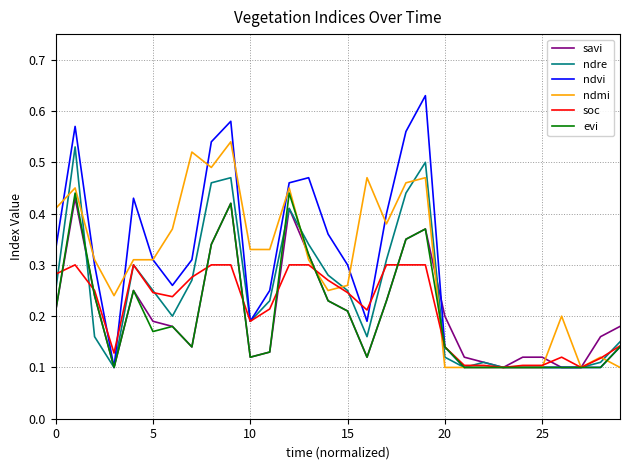

How many series are shown in this chart?

6